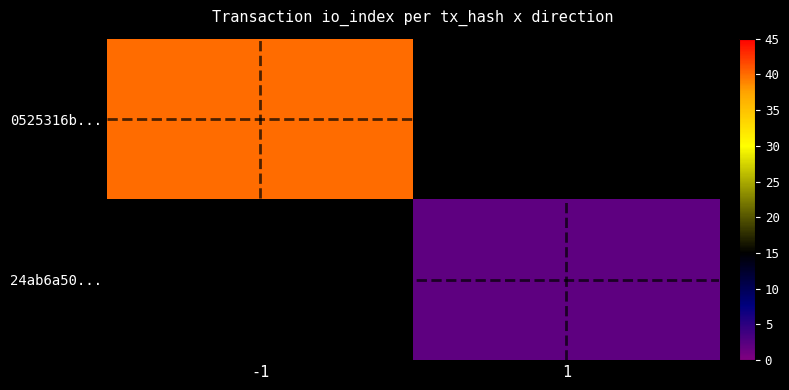

The value of 0525316b... at -1 is 20.9. True or false?

False